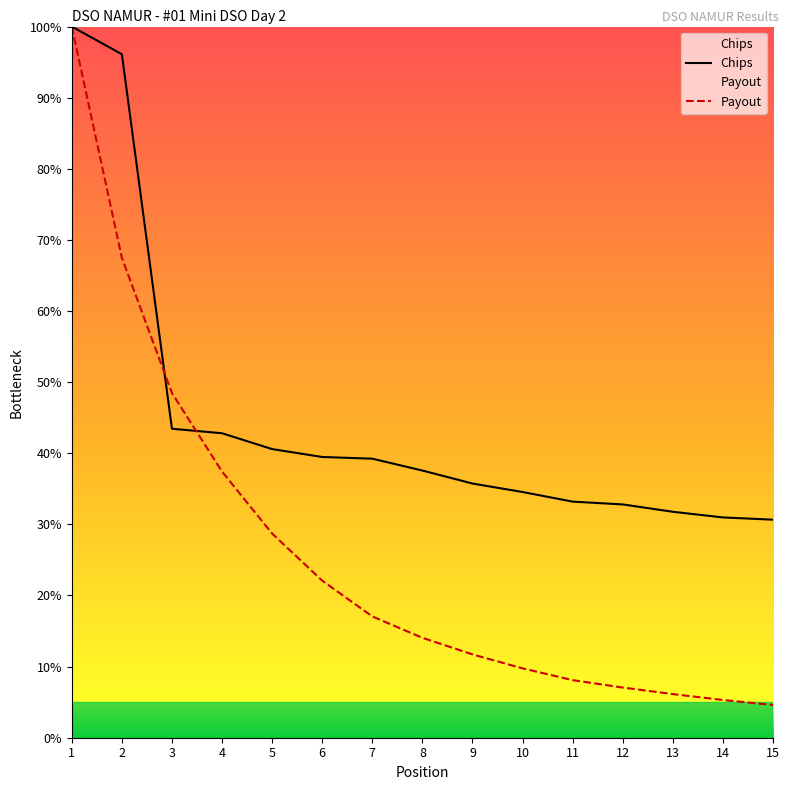

Reading right to left, what are all the values shown in this chart?

Chips: 15=30.7	14=31.0	13=31.8	12=32.8	11=33.2	10=34.6	9=35.7	8=37.6	7=39.2	6=39.5	5=40.6	4=42.8	3=43.4	2=96.1	1=100.0
Payout: 15=4.6	14=5.3	13=6.1	12=7.1	11=8.1	10=9.8	9=11.7	8=14.0	7=17.1	6=22.1	5=28.7	4=37.4	3=48.5	2=67.5	1=100.0